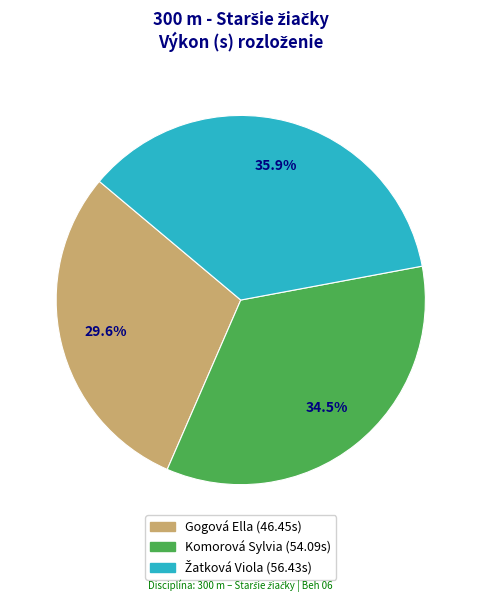

Does Gogová Ella account for over 50% of the chart?

No